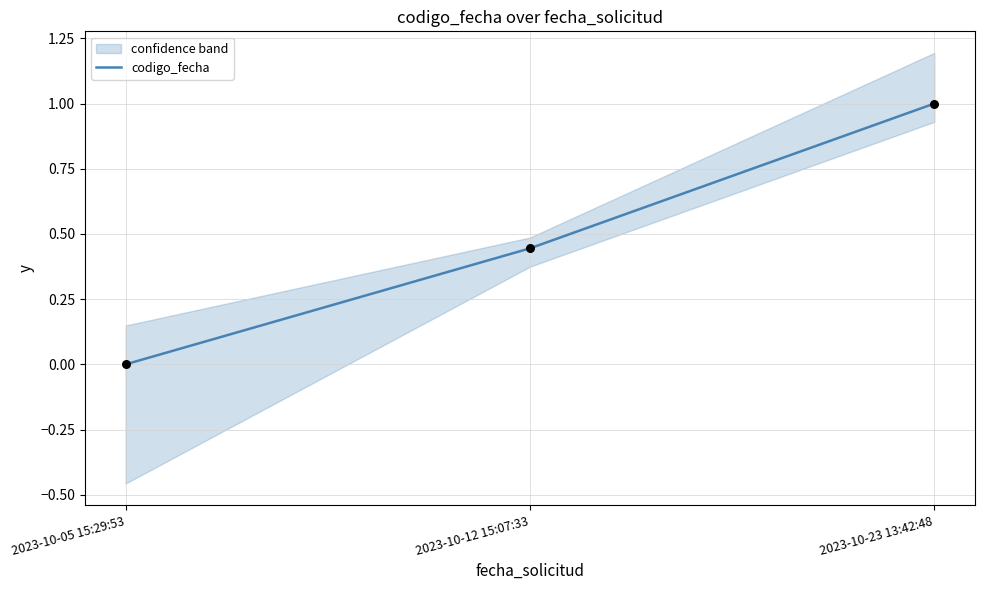

Which has a higher value, 2023-10-05 15:29:53 or 2023-10-12 15:07:33?

2023-10-12 15:07:33